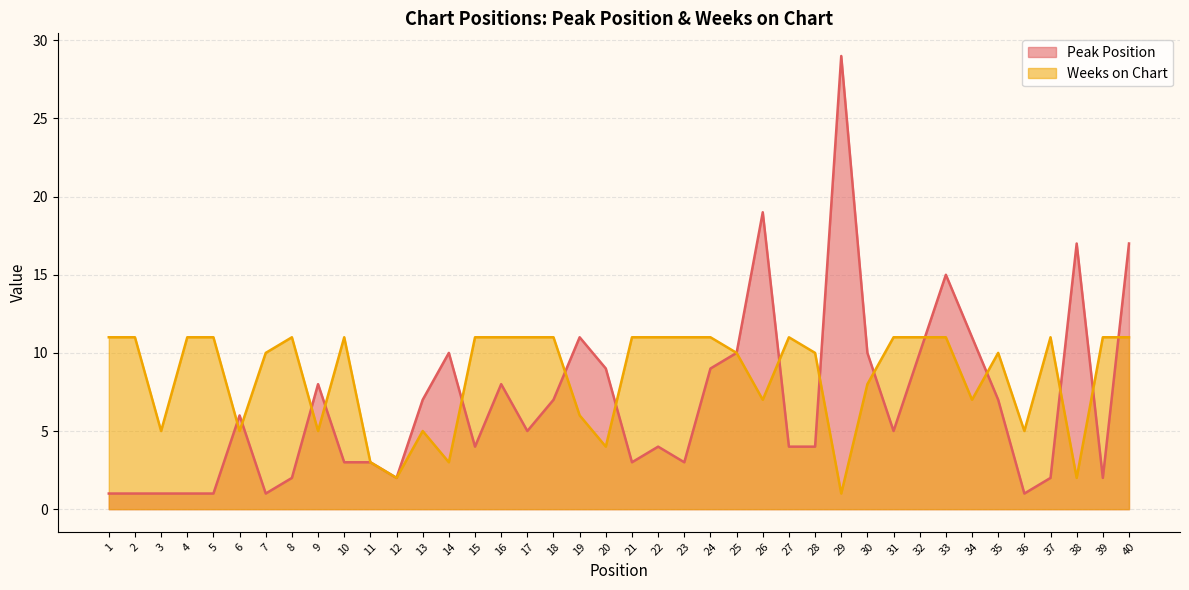

In Peak Position, how many points are lower than both neighbors (excluding endpoints)?

9